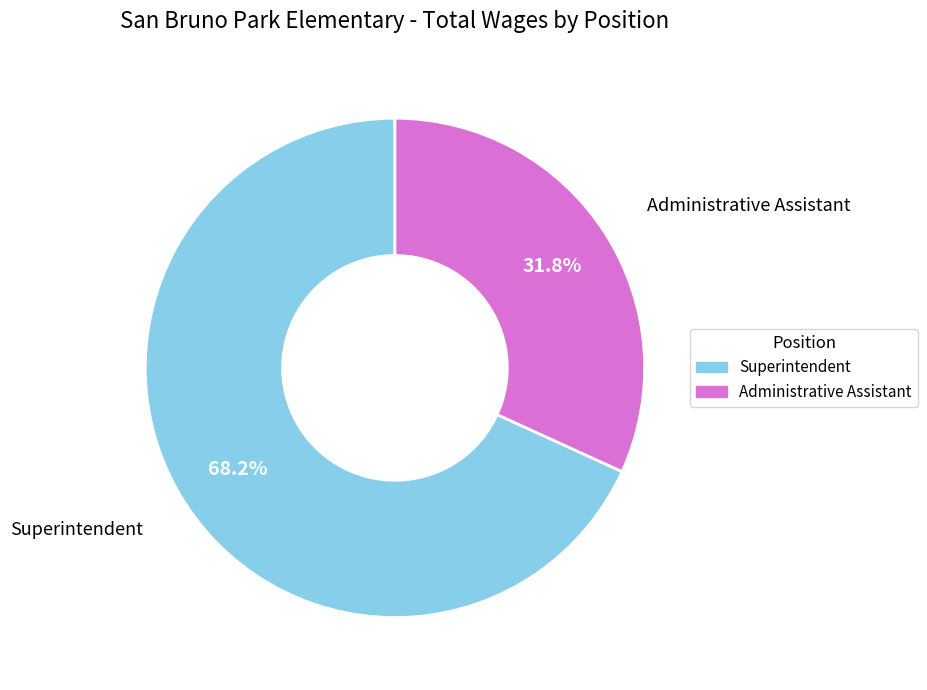

To the nearest percent, what portion does Administrative Assistant represent?

32%